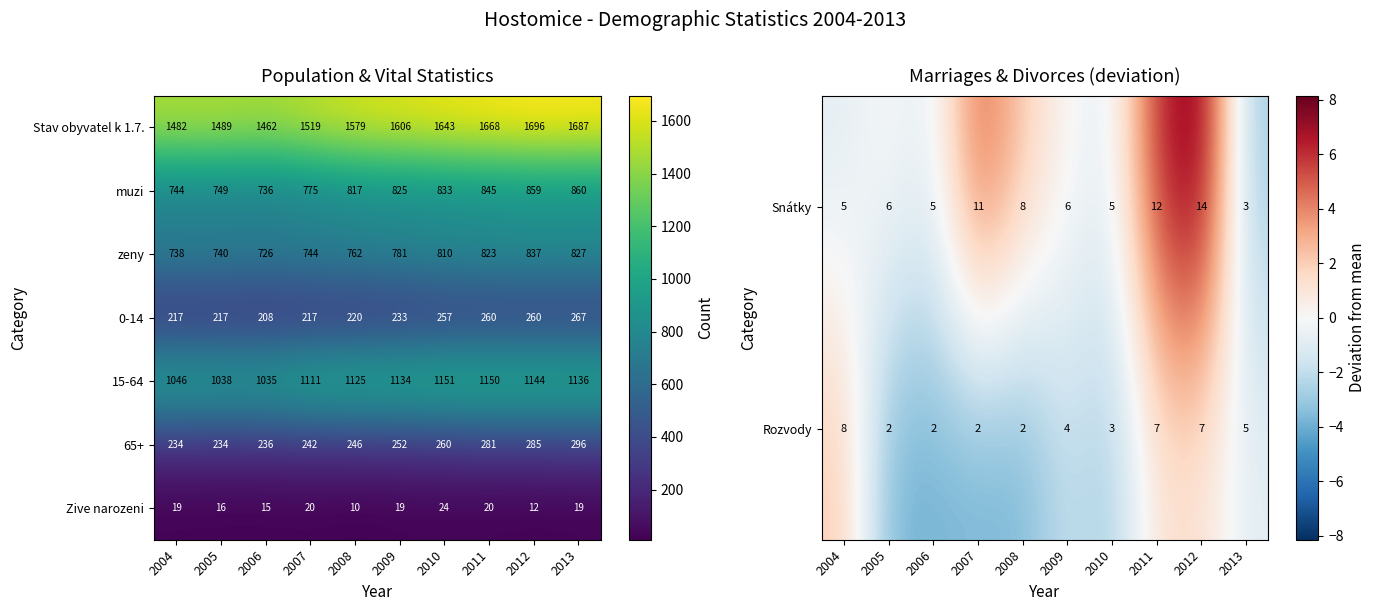

At which label is 0-14 closest to 237?

2009